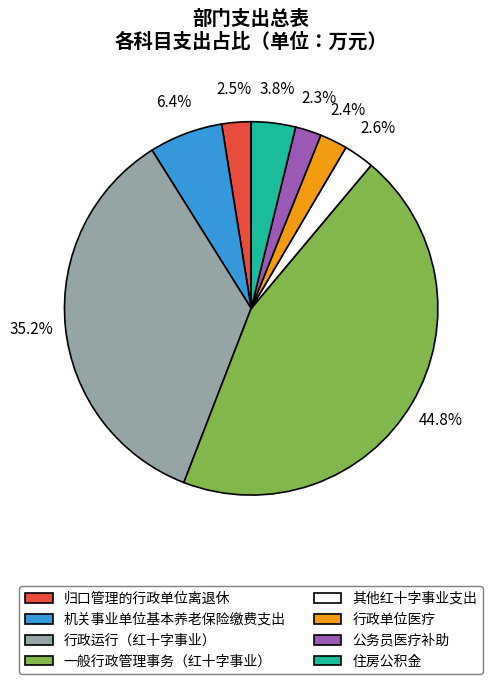

To the nearest percent, what is the combined percentage of 住房公积金 and 行政单位医疗?

6%